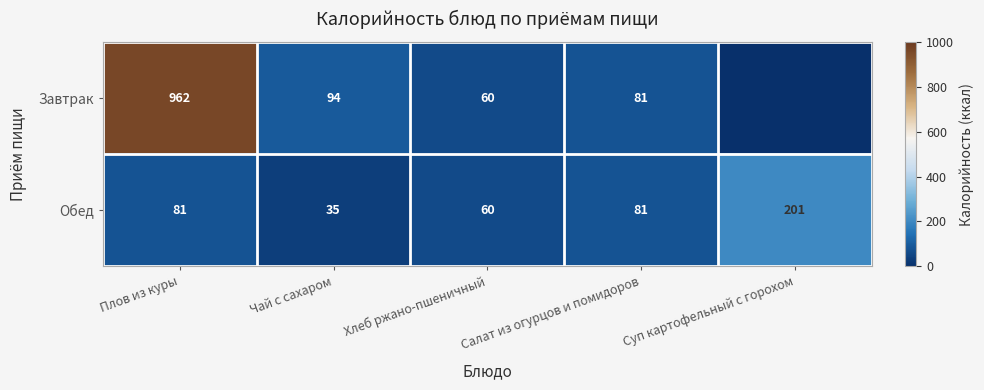

How many values in the Обед series are below 81?

2